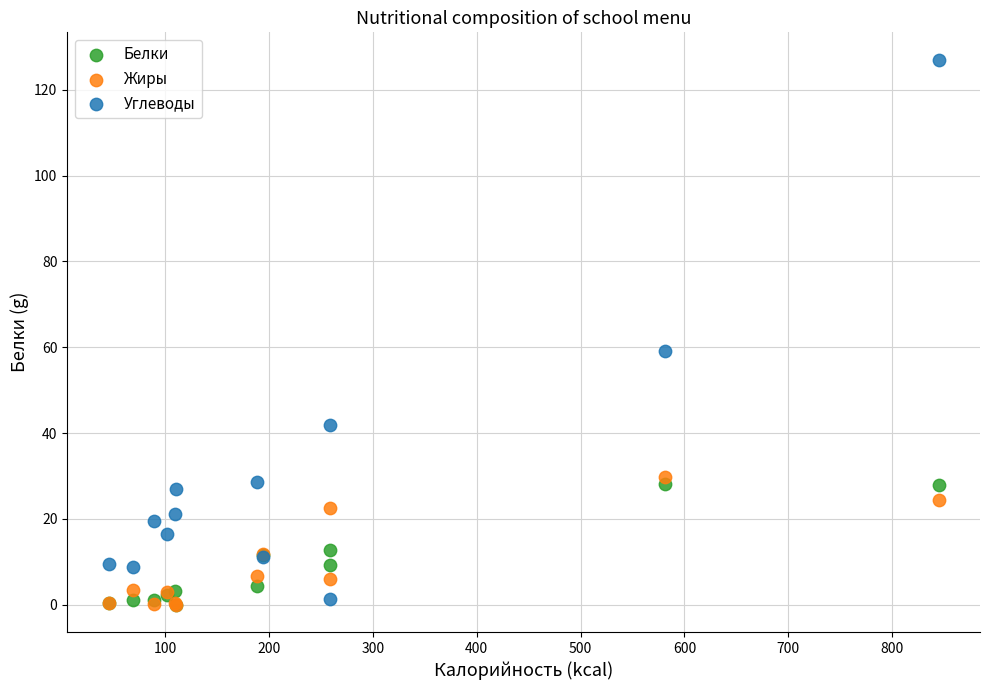

In the Углеводы series, what Y value is closest to 64?

59.1